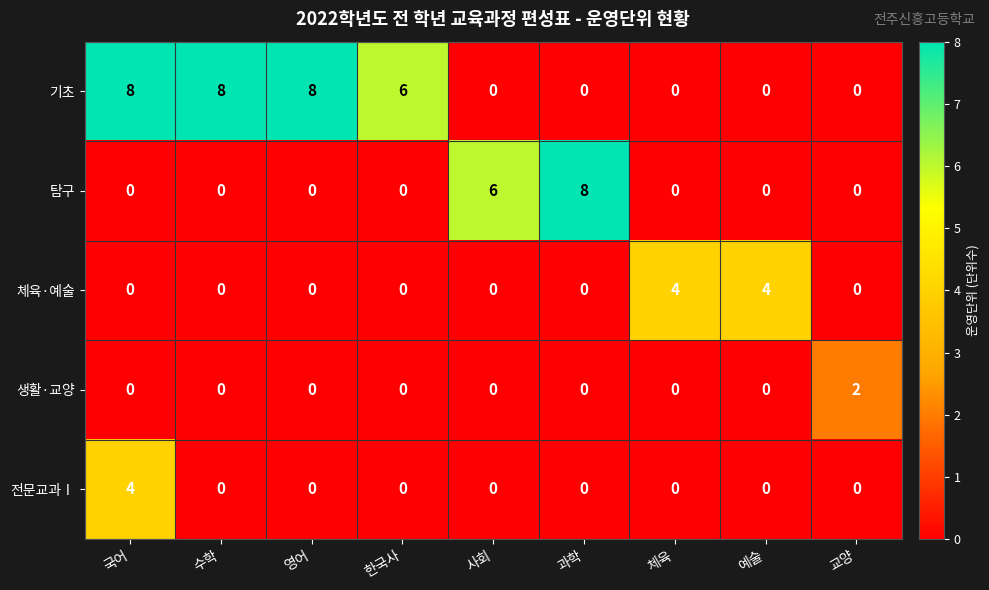

At which category is the sum across all series the highest?

국어